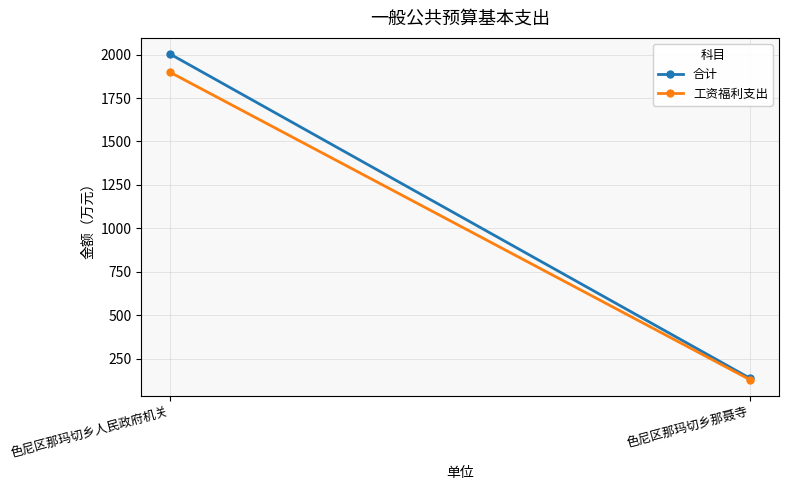

What is the sum of all 合计 values?

2140.1